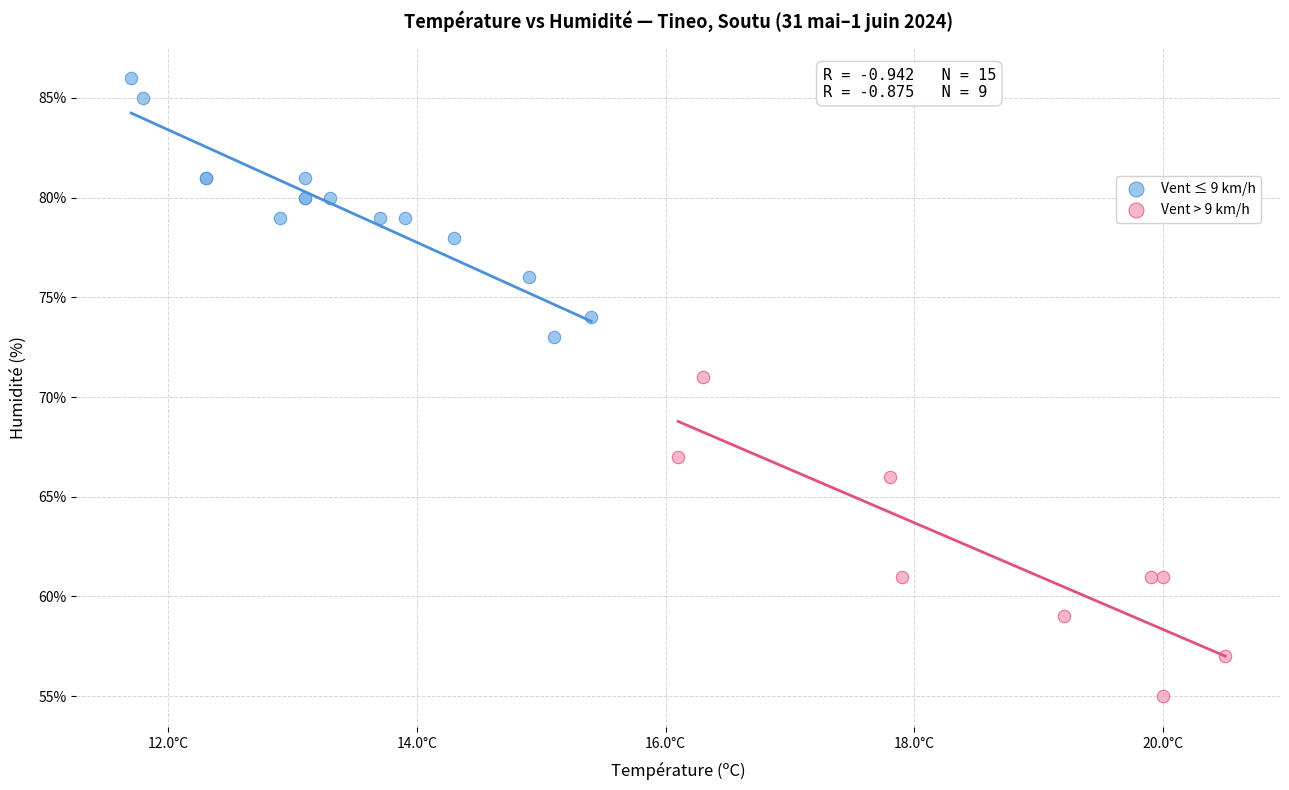

Which series has the widest spread of Y values?

Vent > 9 km/h